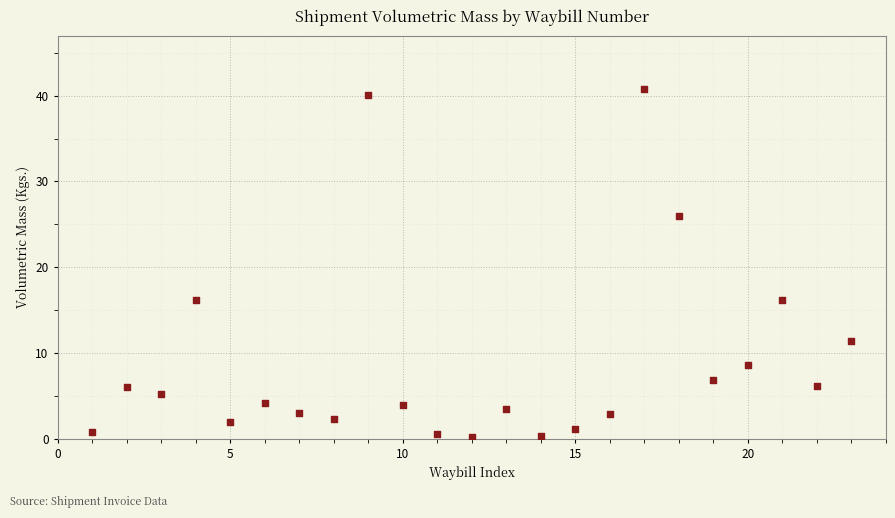

What is the range of X values (max minus min)?

22.0